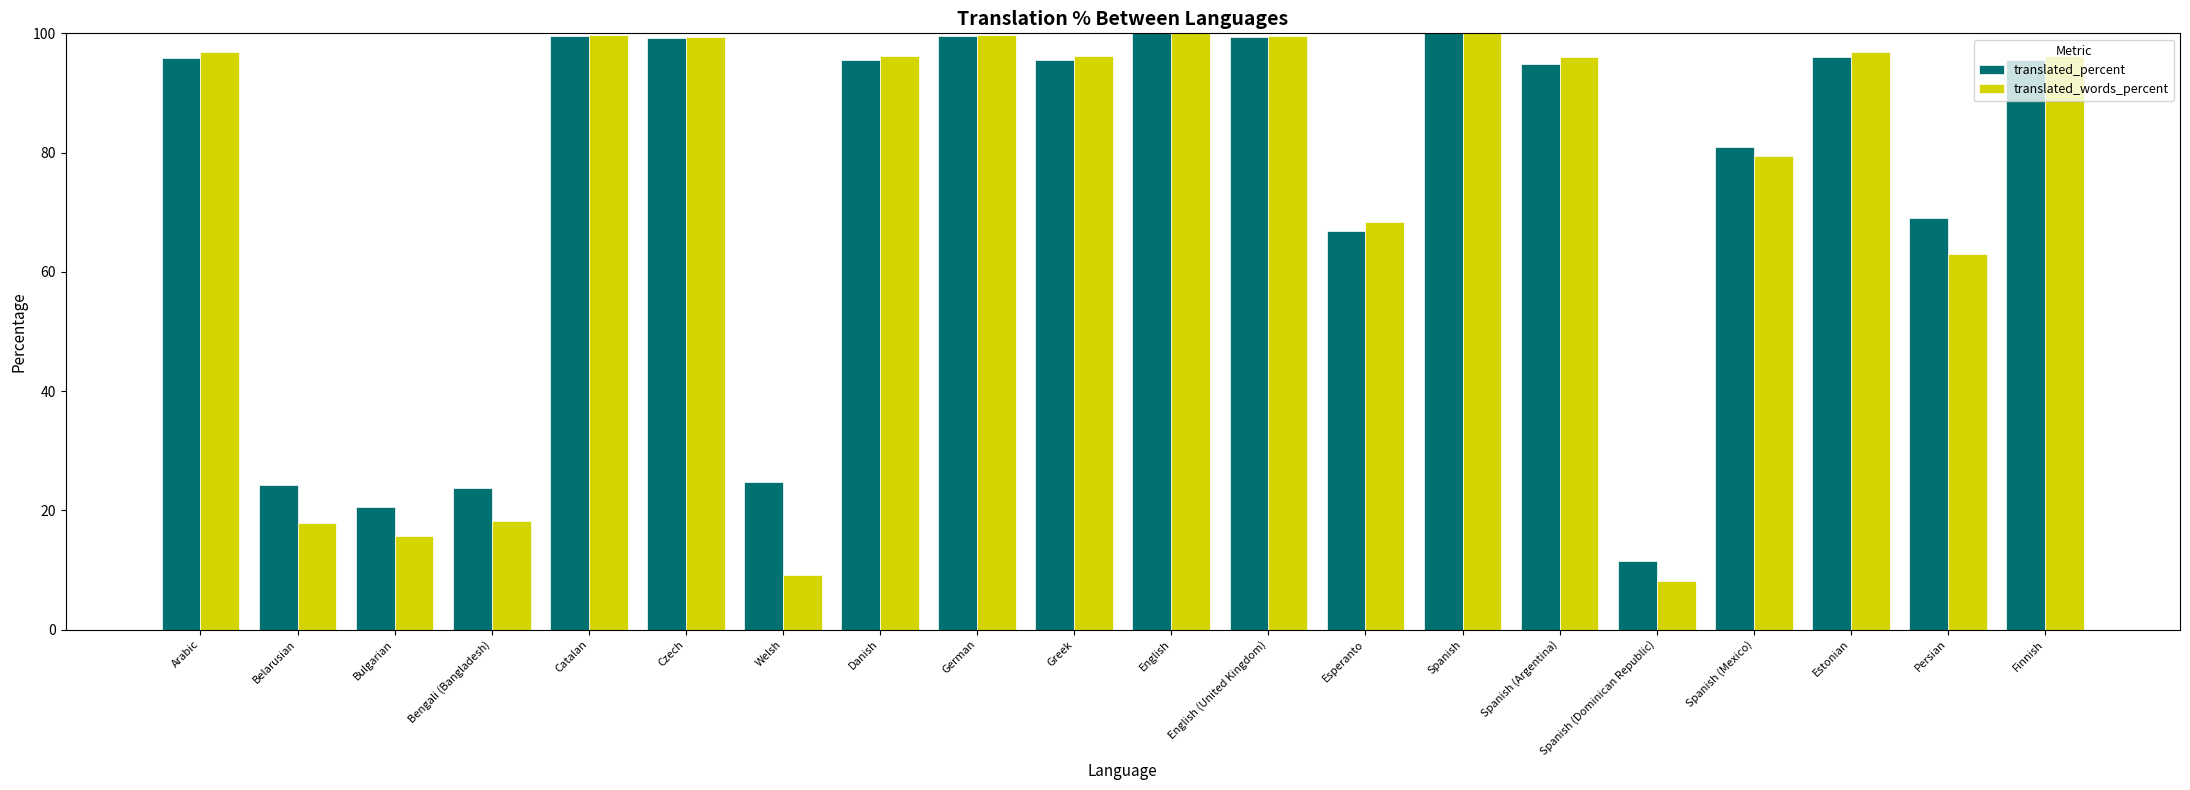

How many data points does each series have?

20